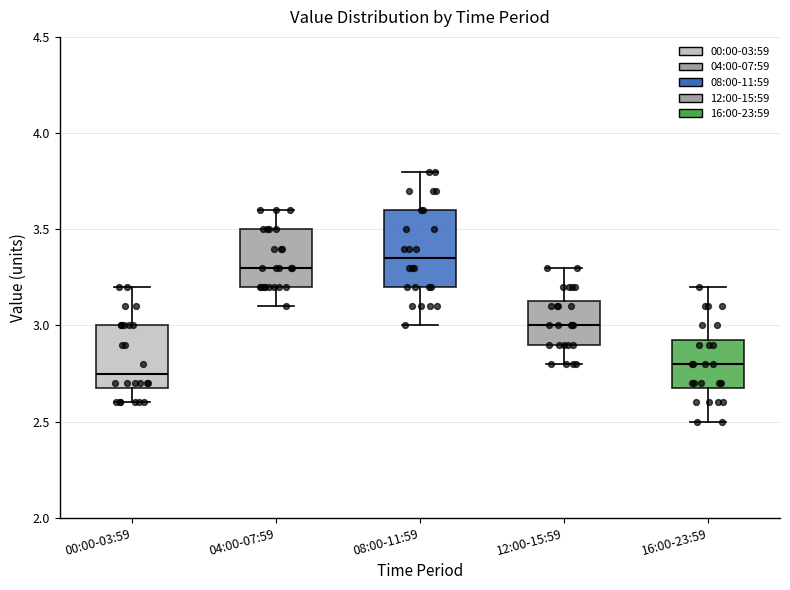

Where is the upper edge of the box for 08:00-11:59 on the y-axis? The values are not printed on the chart, so give them approximately, as read against the axis.

3.60